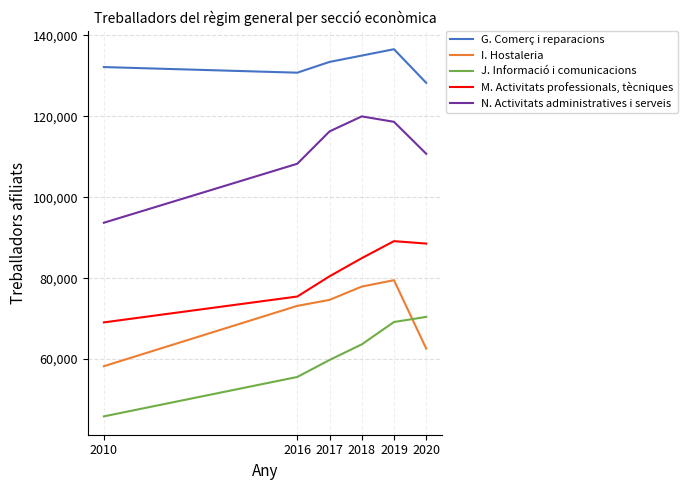

Between which two adjacent categories do J. Informació i comunicacions and I. Hostaleria first intersect?

2019 and 2020